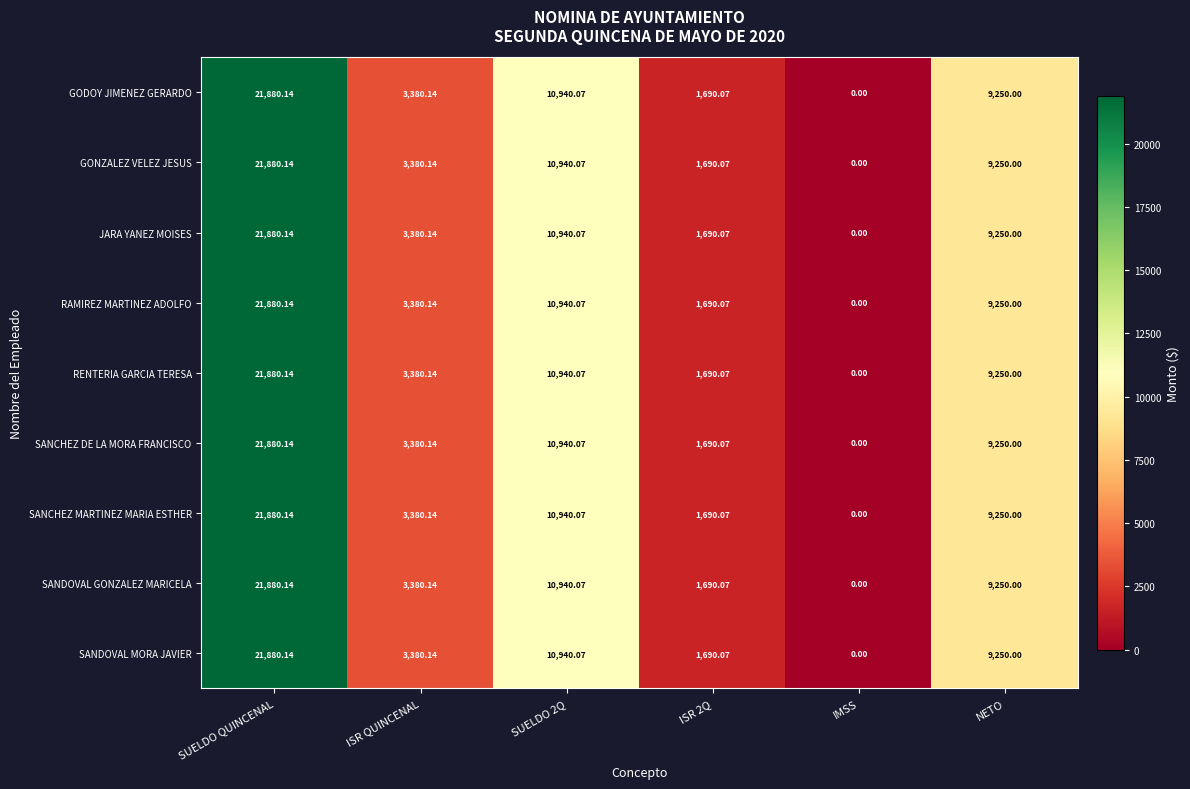

What is the total value across all series at NETO?

83250.0